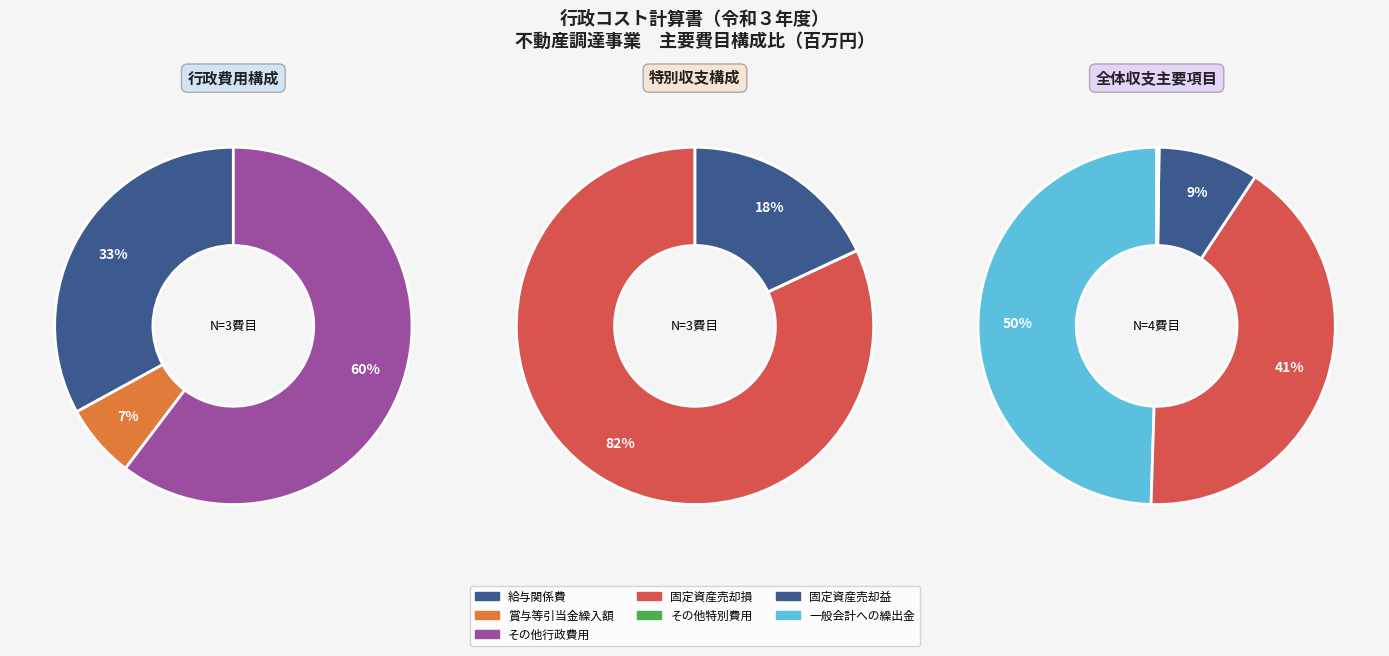

Which has a higher value, 賞与等引当金繰入額 or 固定資産売却損?

固定資産売却損